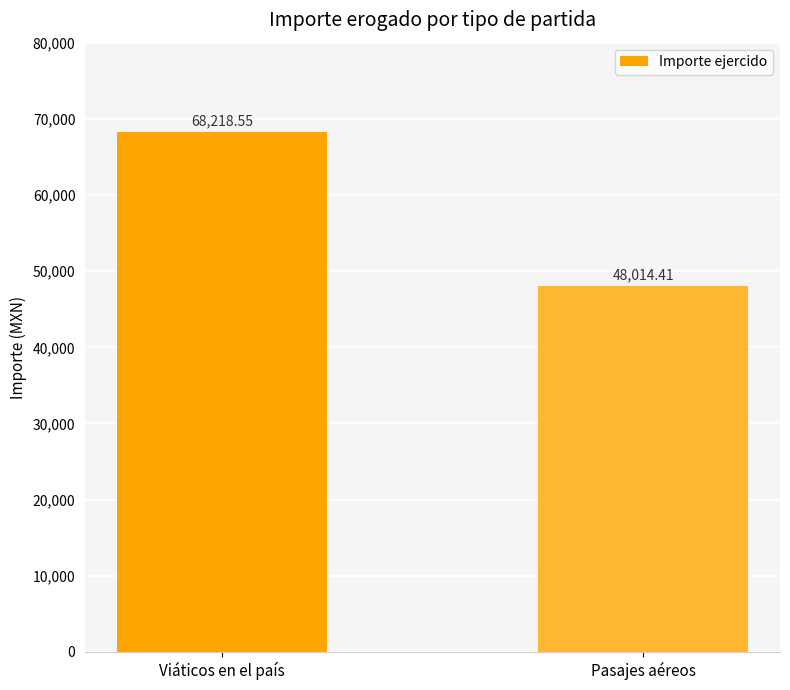

How many series are shown in this chart?

1